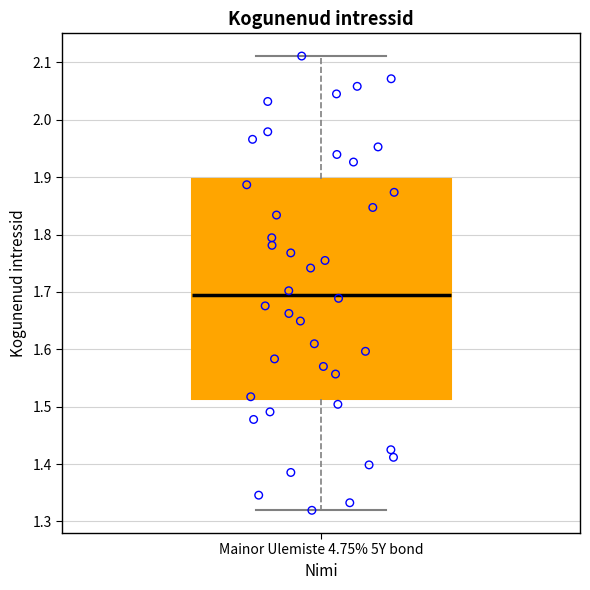

Read this box plot against the y-axis: the position of the median line, the range covered by the box, and the ends of both whiskers. The values are not printed on the chart, so give them approximately, as read against the axis.

median 1.70, box 1.51 to 1.90, whiskers 1.32 to 2.11